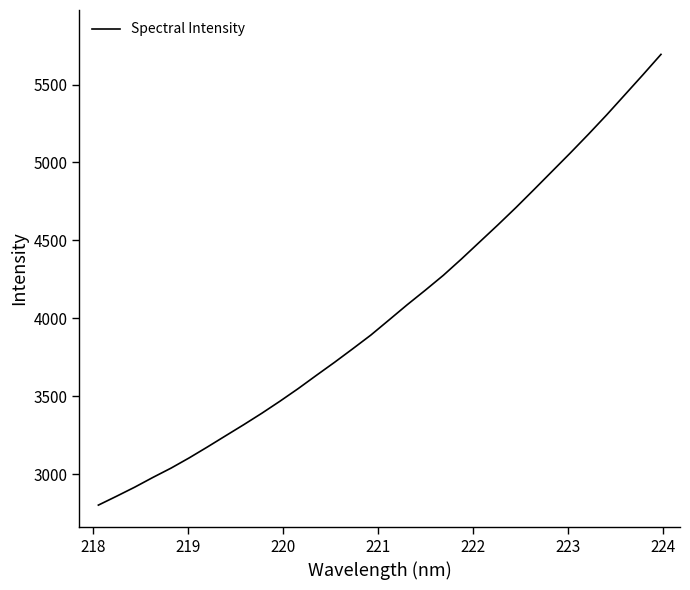

What is the difference between the maximum and minimum values?

2891.6